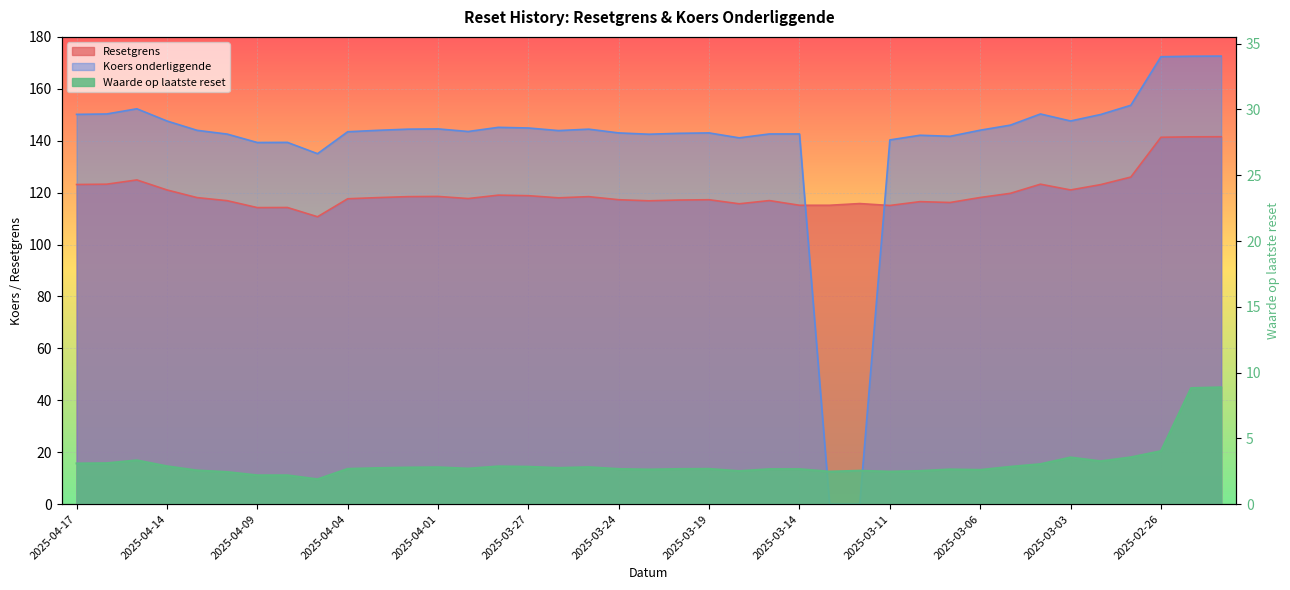

True or false: Koers onderliggende and Waarde op laatste reset cross at least once.

True